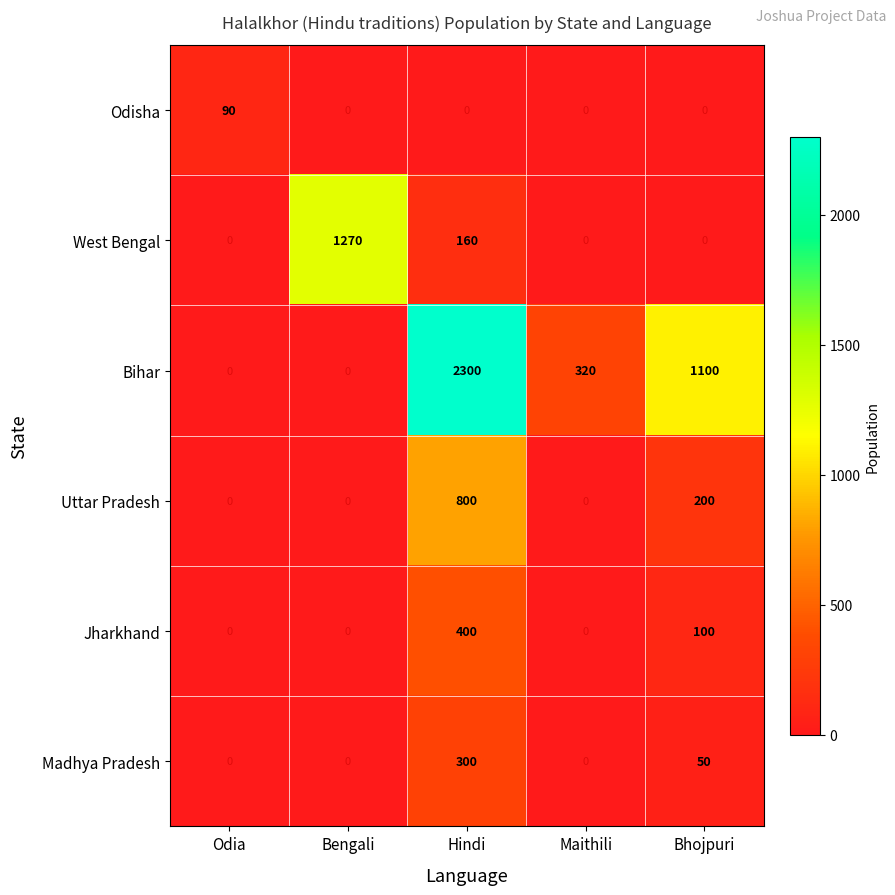

Which category has the highest value across all series?

Hindi